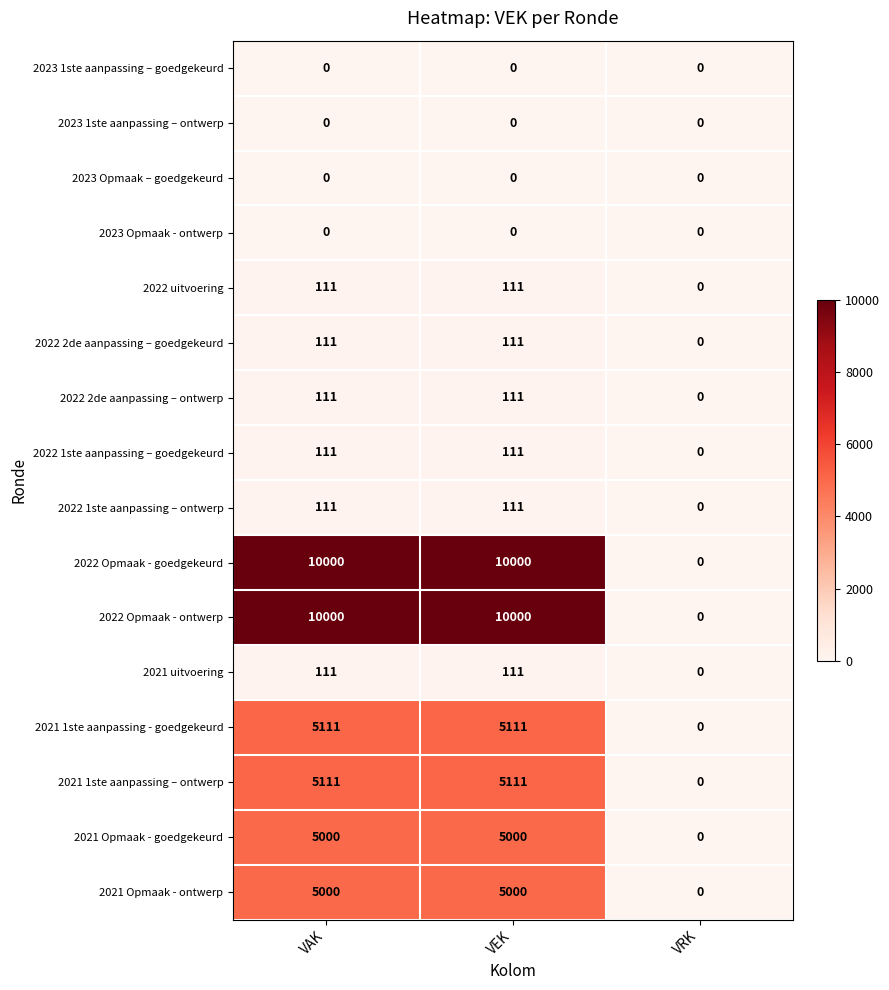

True or false: 2021 uitvoering has a value of 42 at VEK.

False